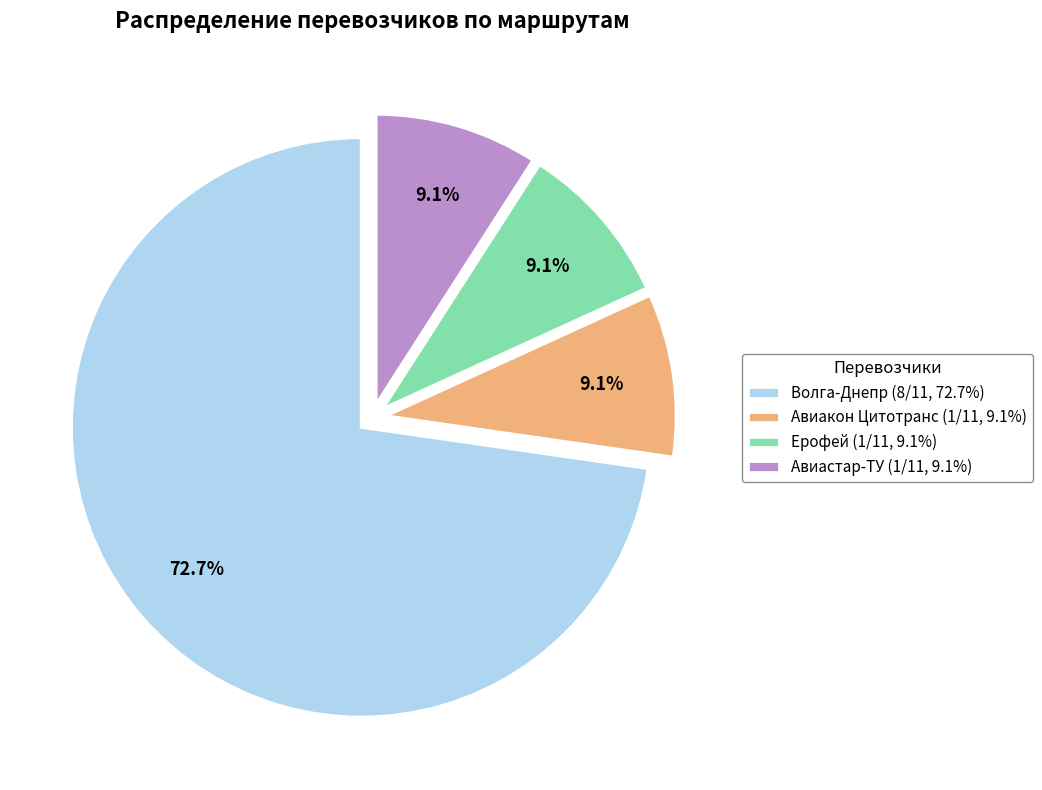

What percentage is NOT represented by Ерофей?

90.9%